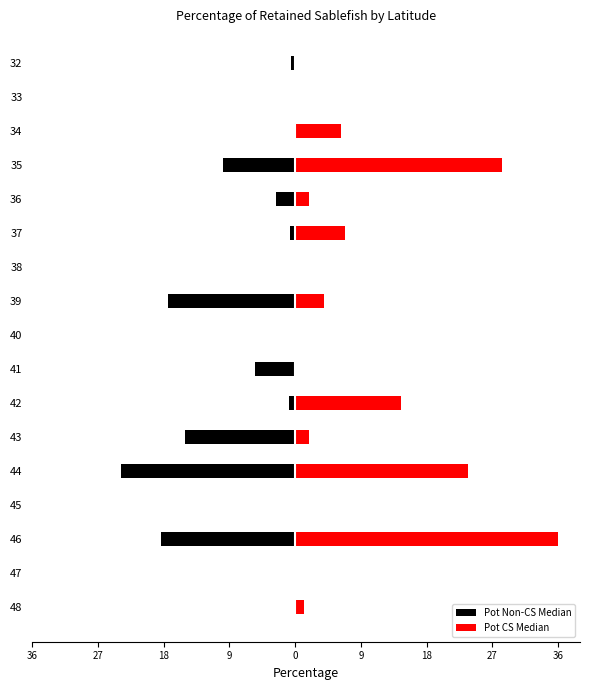

What is the greatest value displayed?

36.1